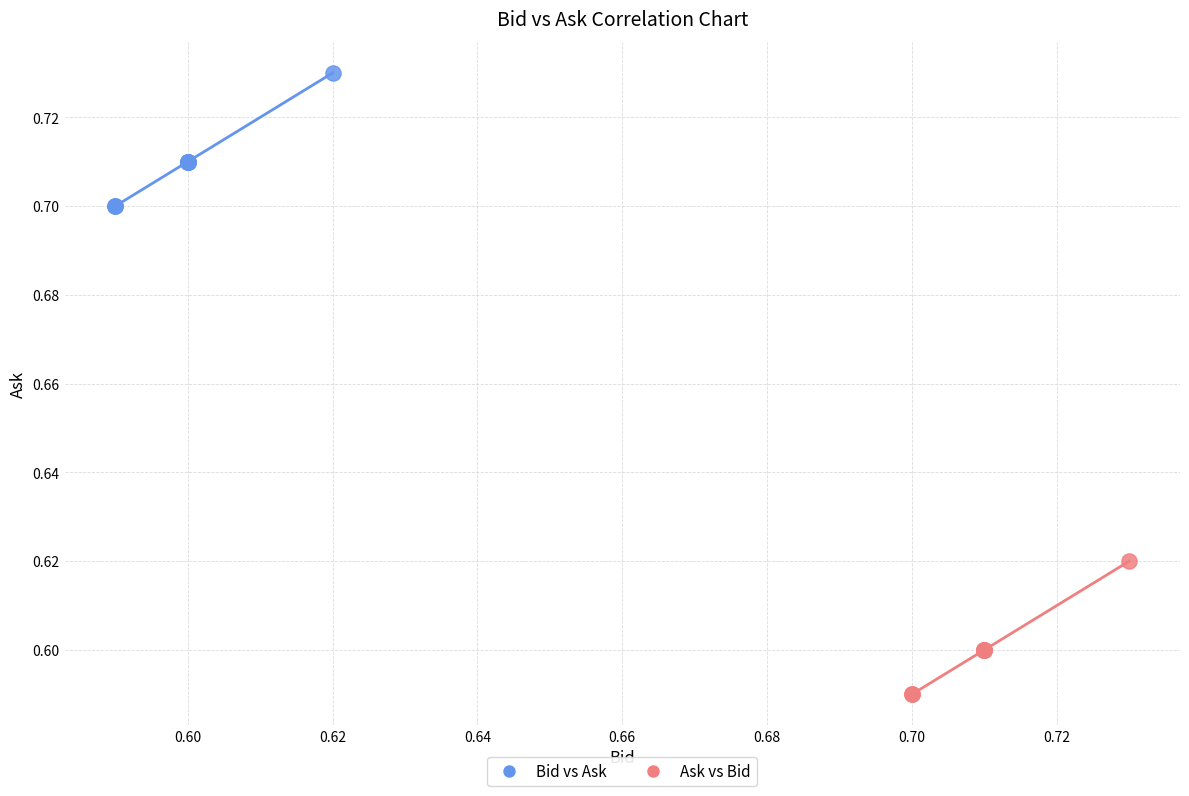

Which series reaches the maximum Y coordinate?

Bid vs Ask